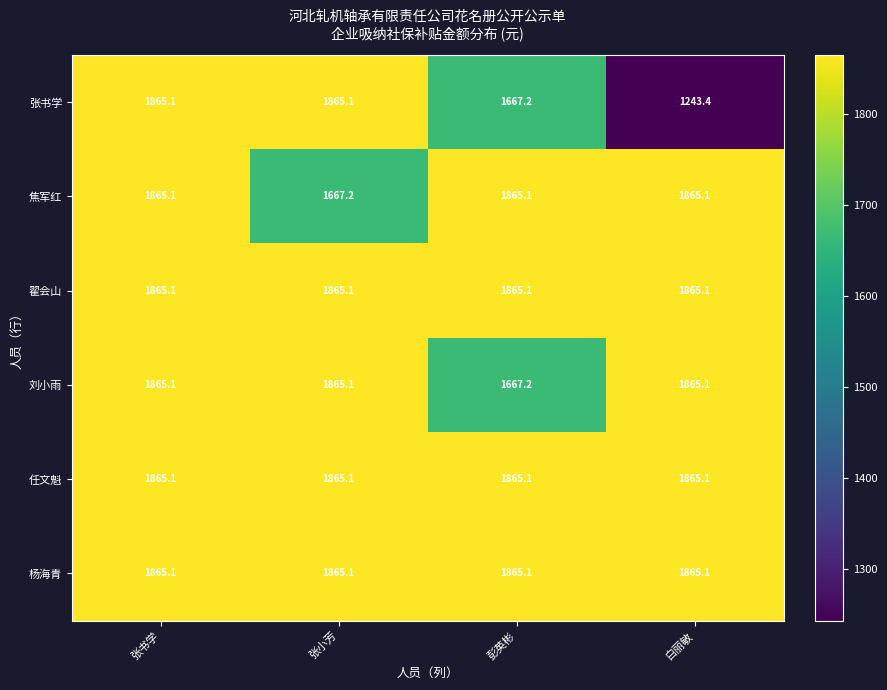

Where does the 刘小雨 series first go above 1865?

张书学